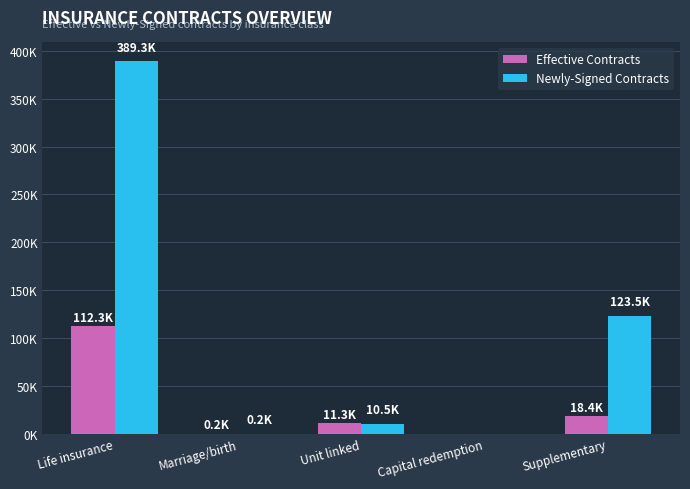

What is the sum of all Newly-Signed Contracts values?

523424